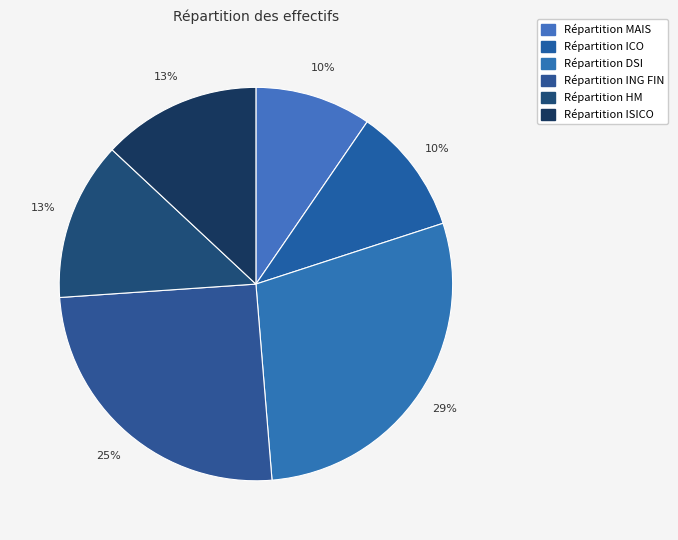

How many slices are in this pie chart?

6